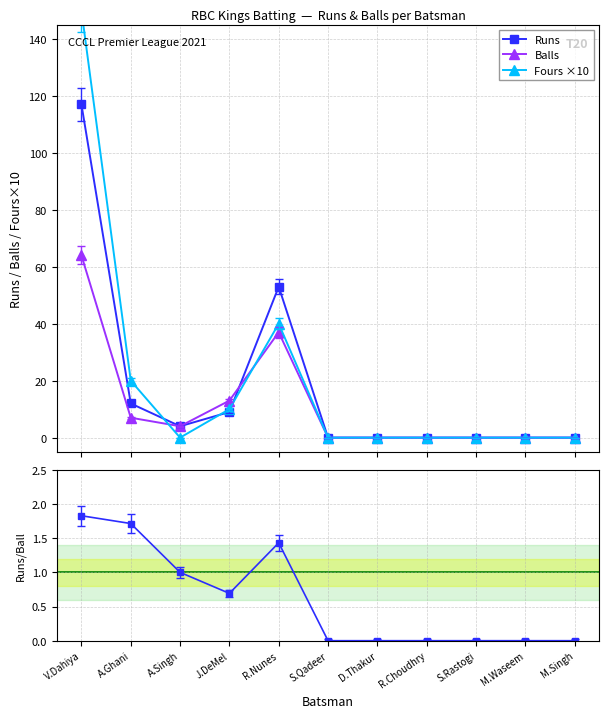

Is it true that Runs/Ball equals 0.0 at S.Rastogi?

True